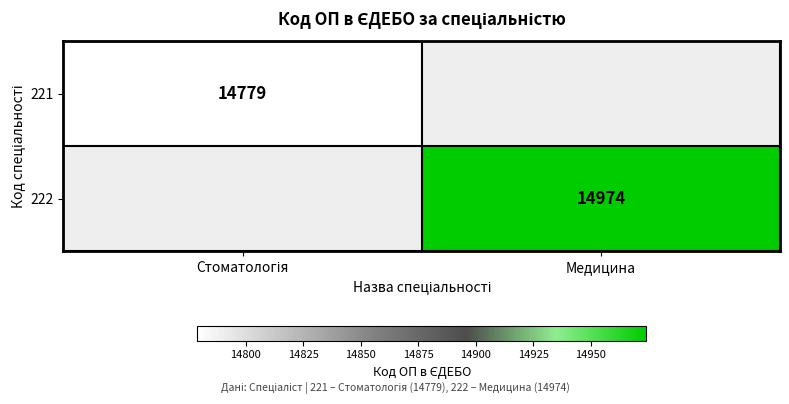

Is it true that 222 equals 14974 at Медицина?

True